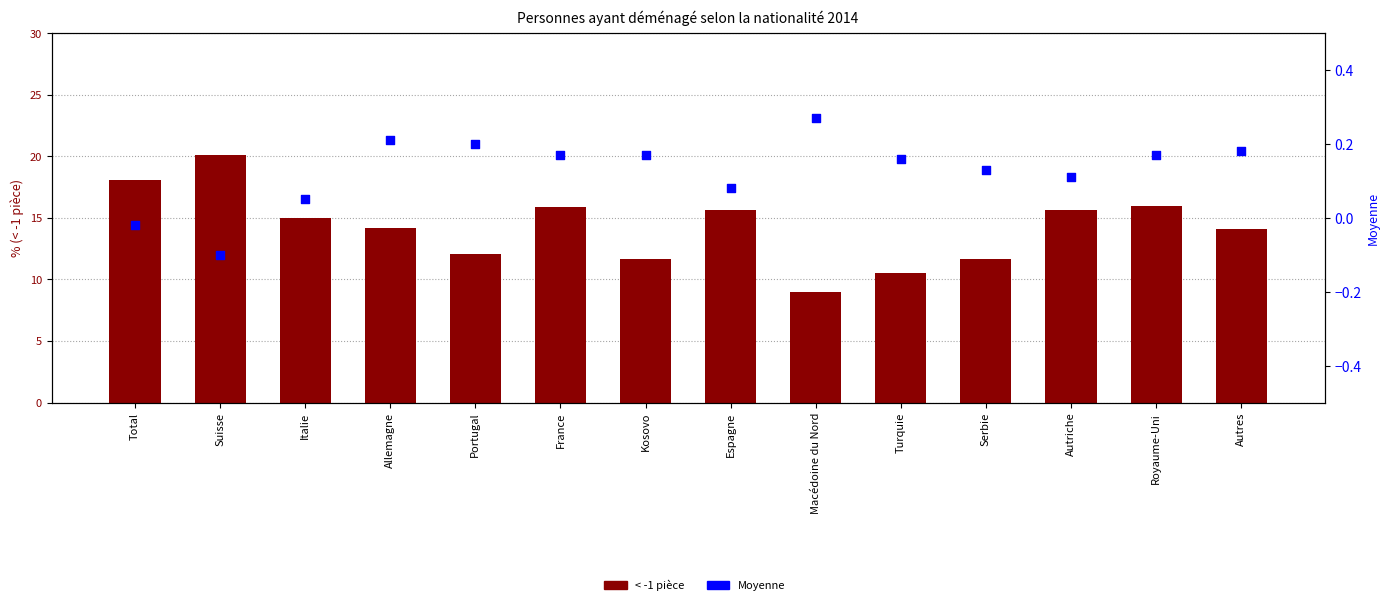

At which category is the sum across all series the highest?

Suisse